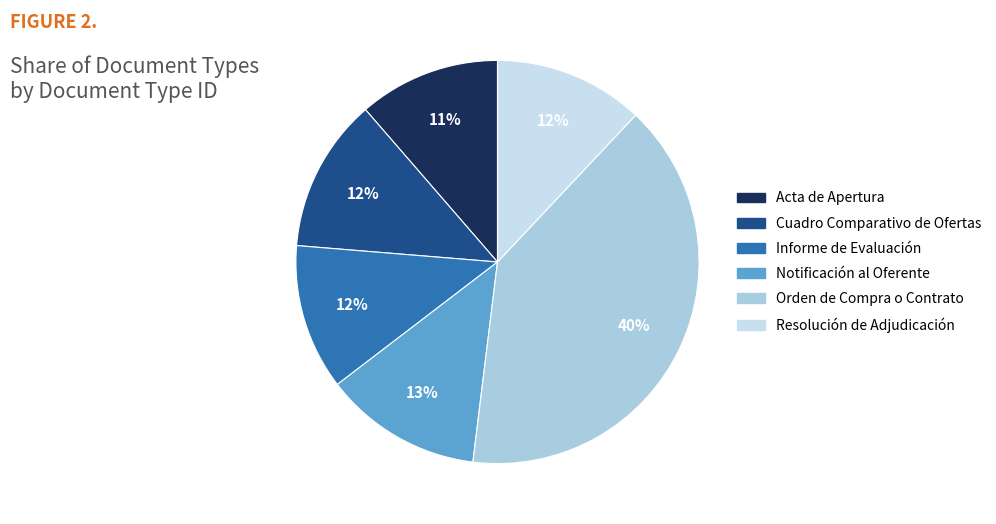

Do Informe de Evaluación and Cuadro Comparativo de Ofertas together represent more than half of the pie?

No